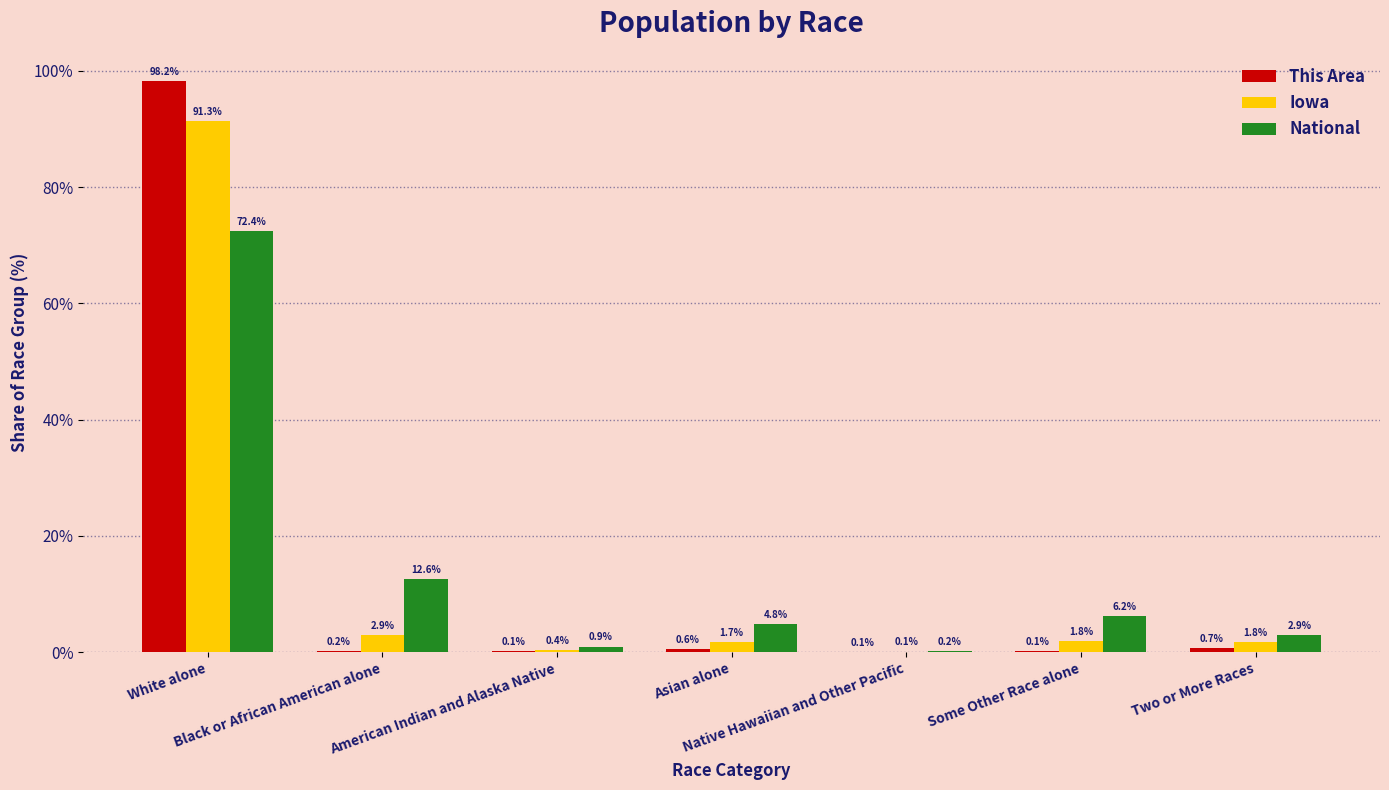

What is the greatest value displayed?

98.2